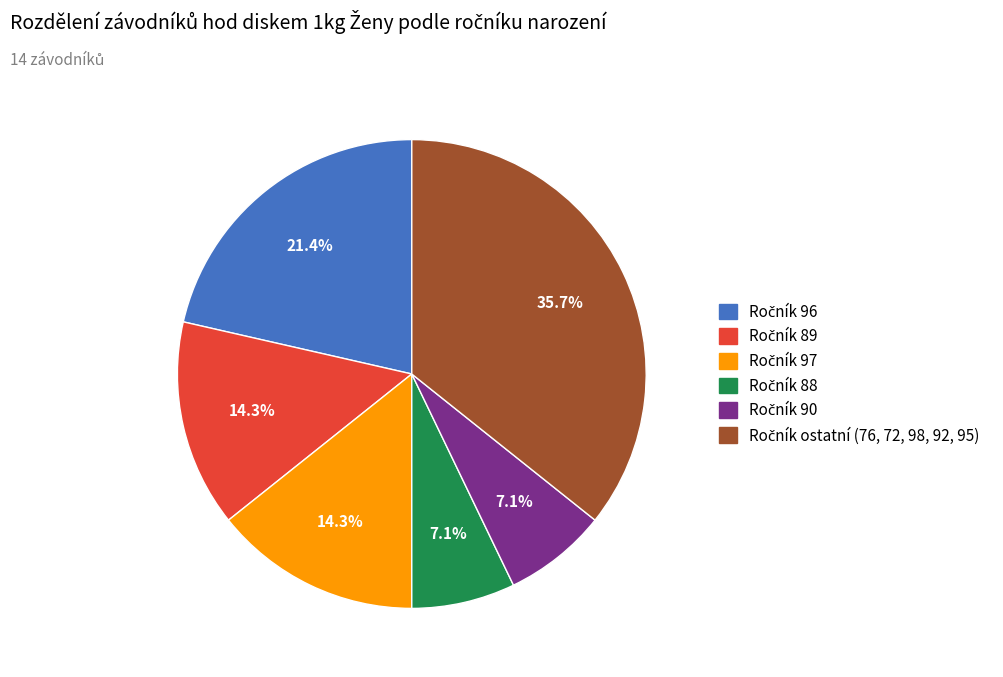

How many segments does this pie chart have?

6